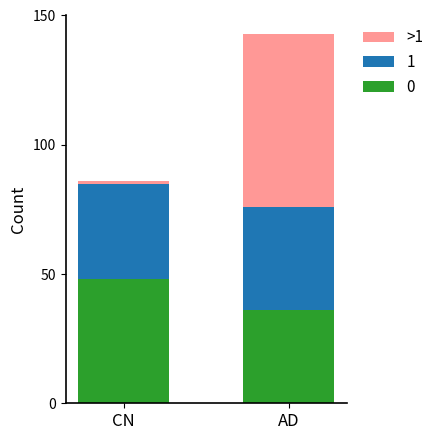

At which category is the sum across all series the highest?

AD